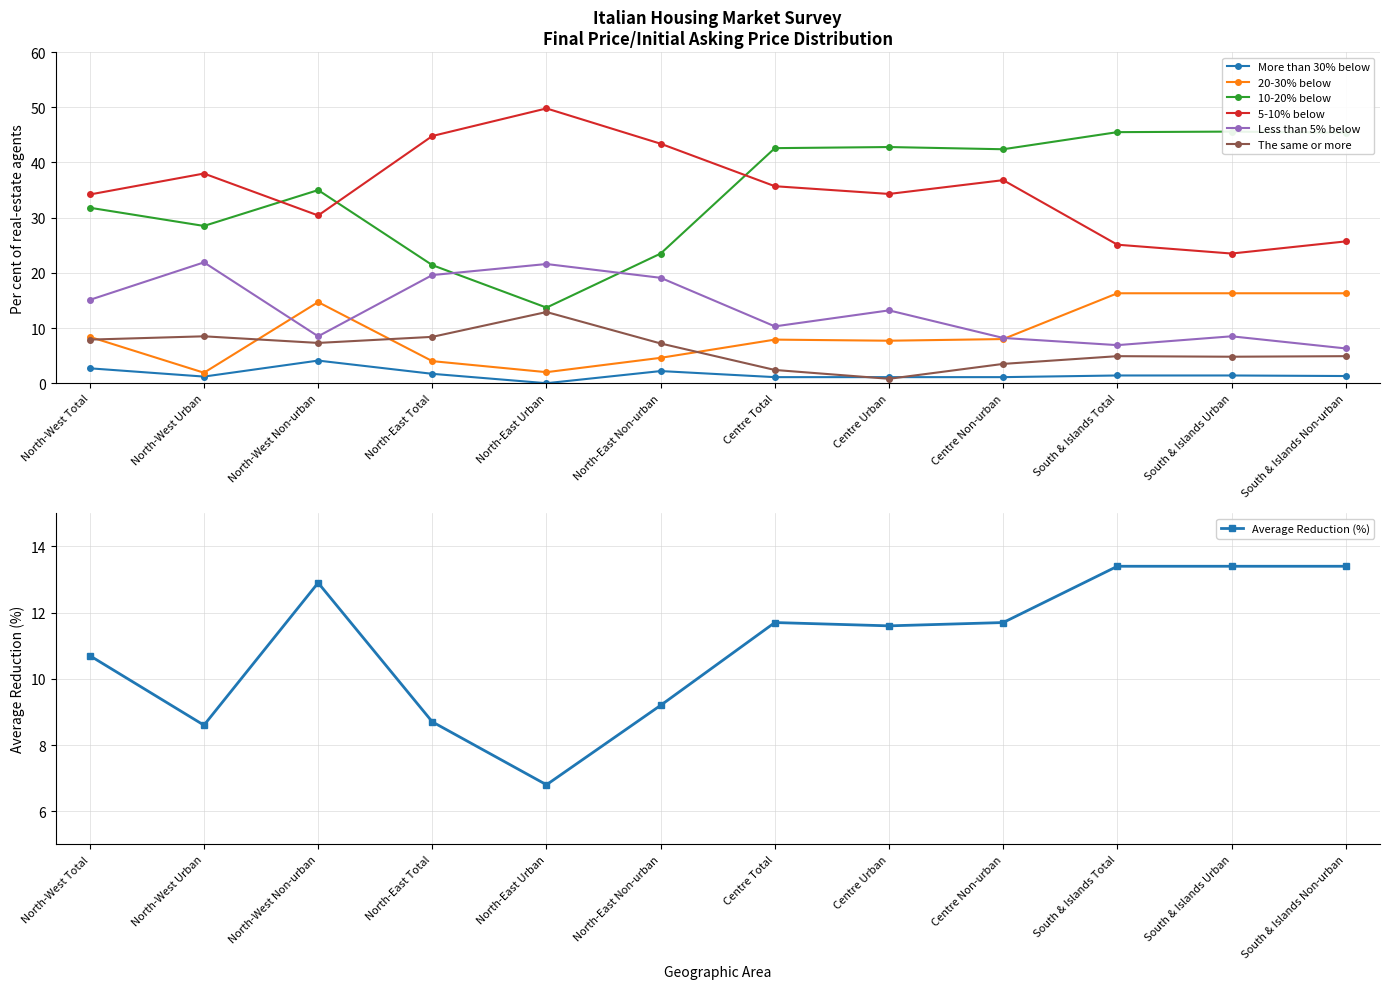

How many values in the Less than 5% below series exceed 13?

6